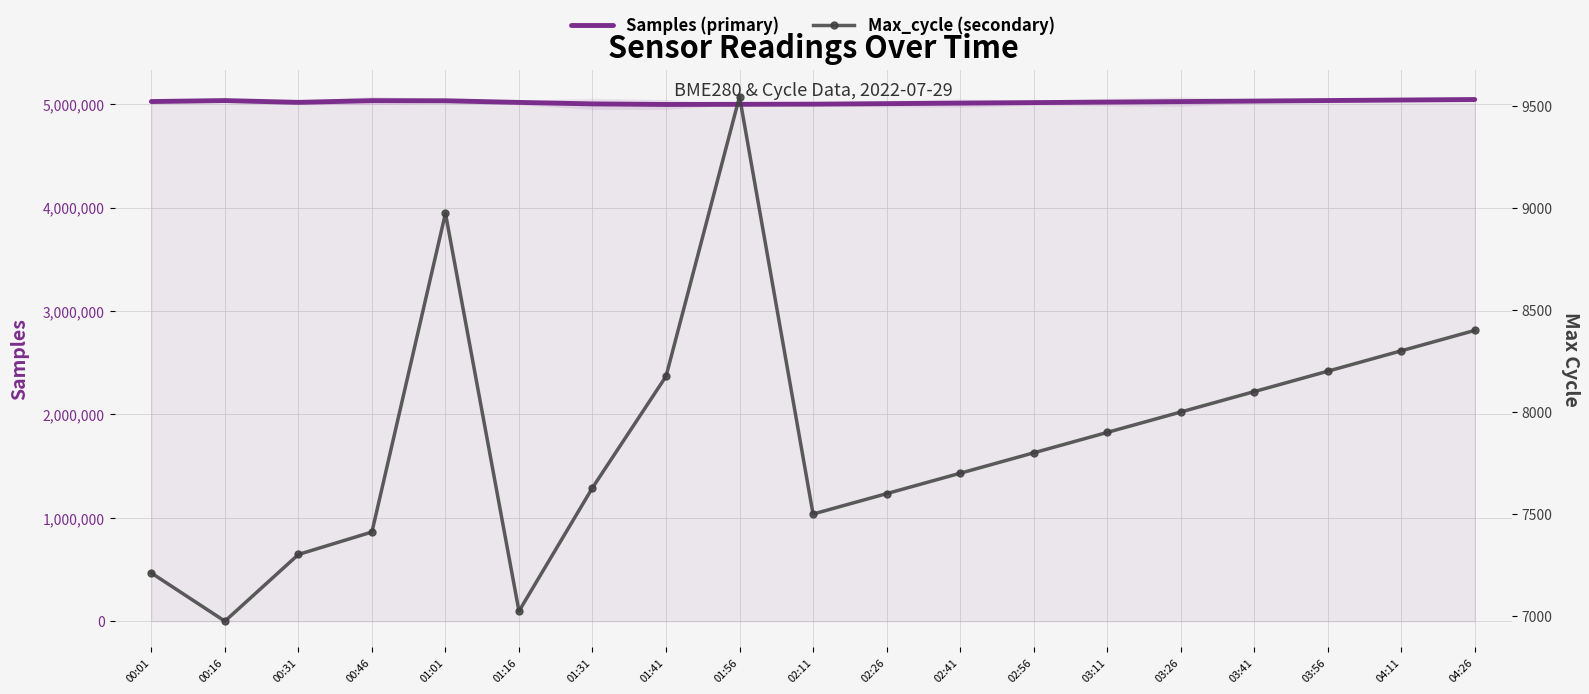

The value of Max_cycle (secondary) at 03:26 is 2448. True or false?

False